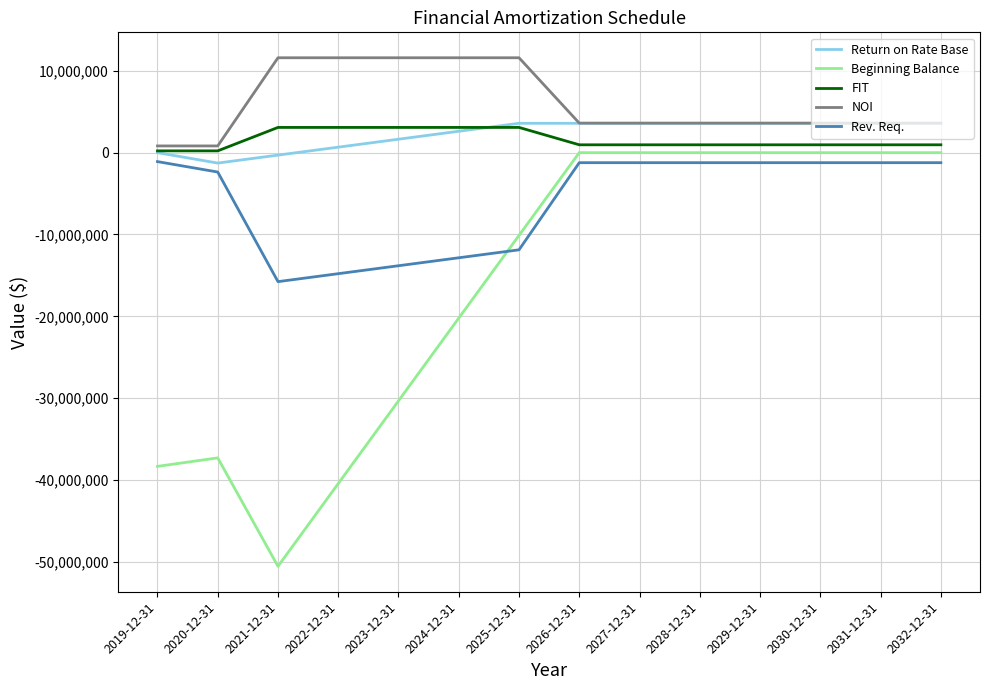

Which label corresponds to the smallest value in the chart?

2021-12-31